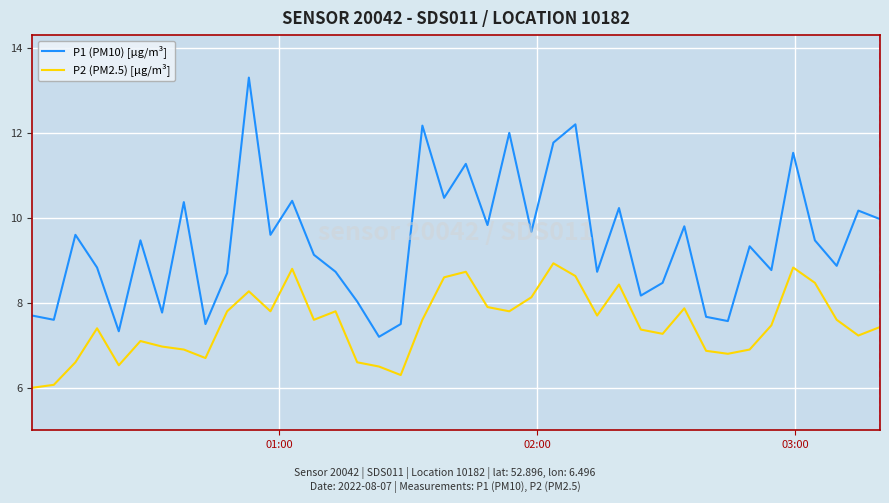

Rank the series by their maximum value, from lowest to highest.

P2 (PM2.5) [µg/m³], P1 (PM10) [µg/m³]